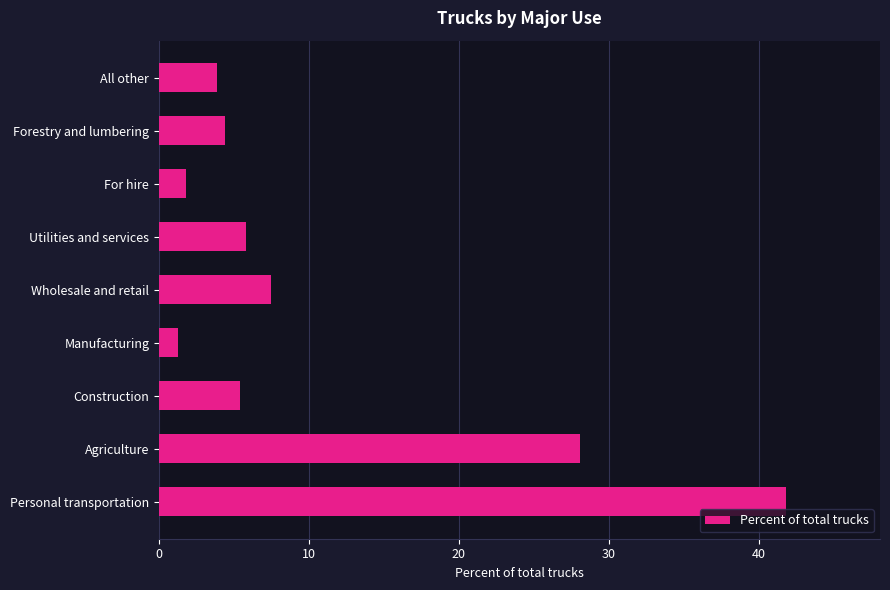

What is the sum of all values?

100.0